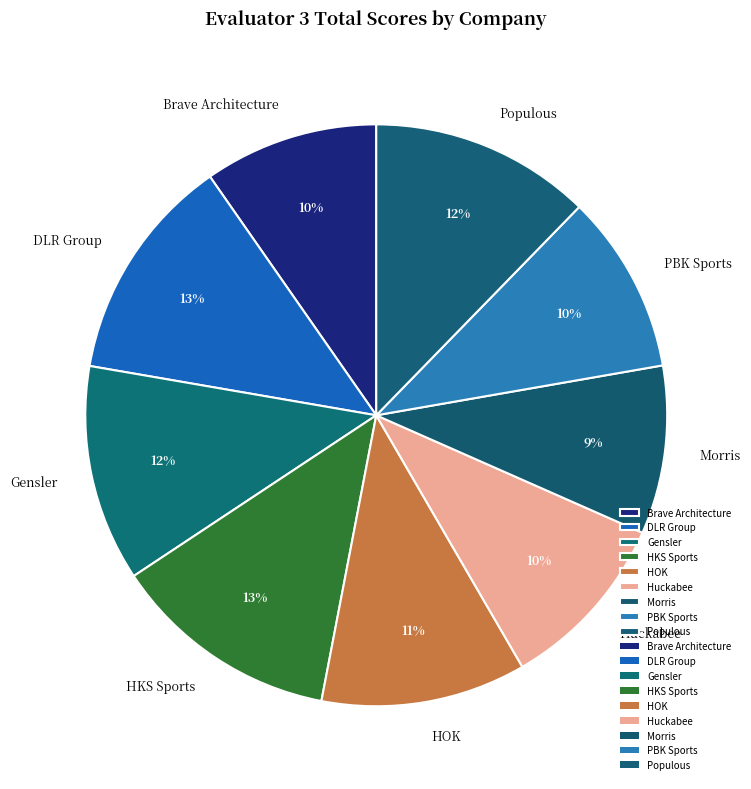

Is the sum of Morris and Brave Architecture greater than half?

No